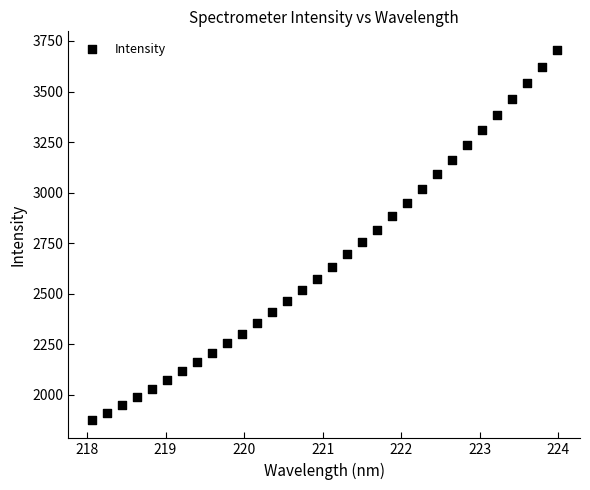

What is the range of X values (max minus min)?

5.9